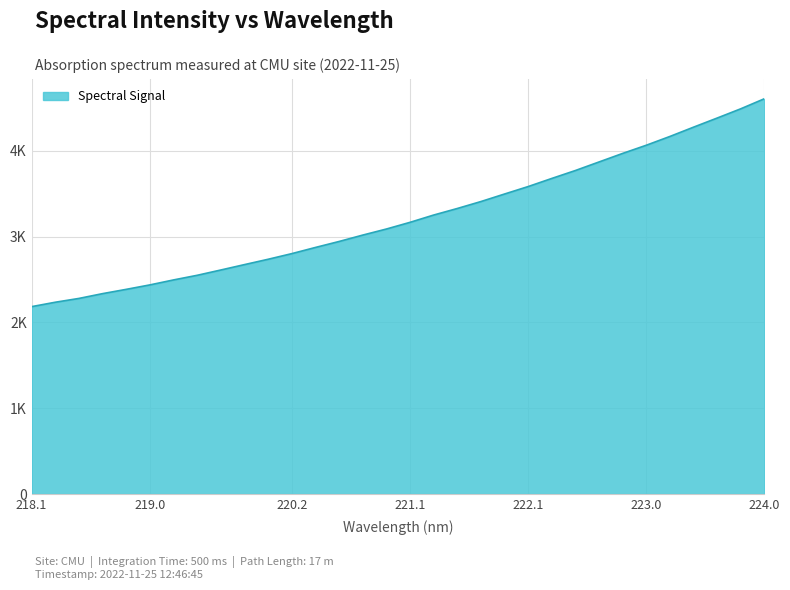

Does the chart display data point markers on the line(s)?

No